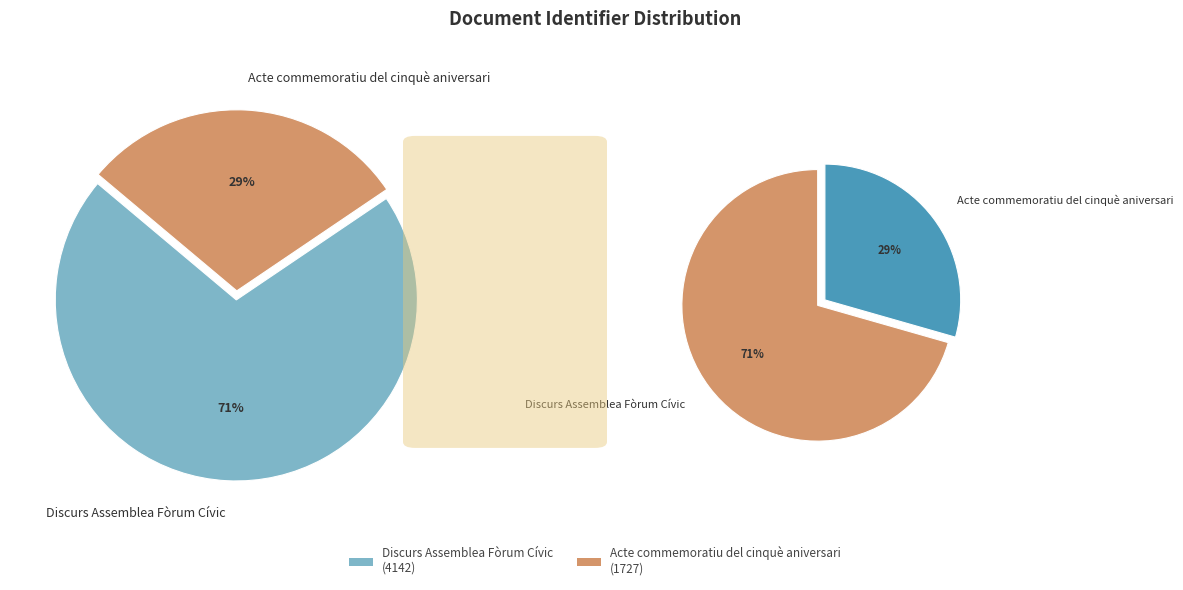

Which slice represents more than half of the pie?

Discurs Assemblea Fòrum Cívic